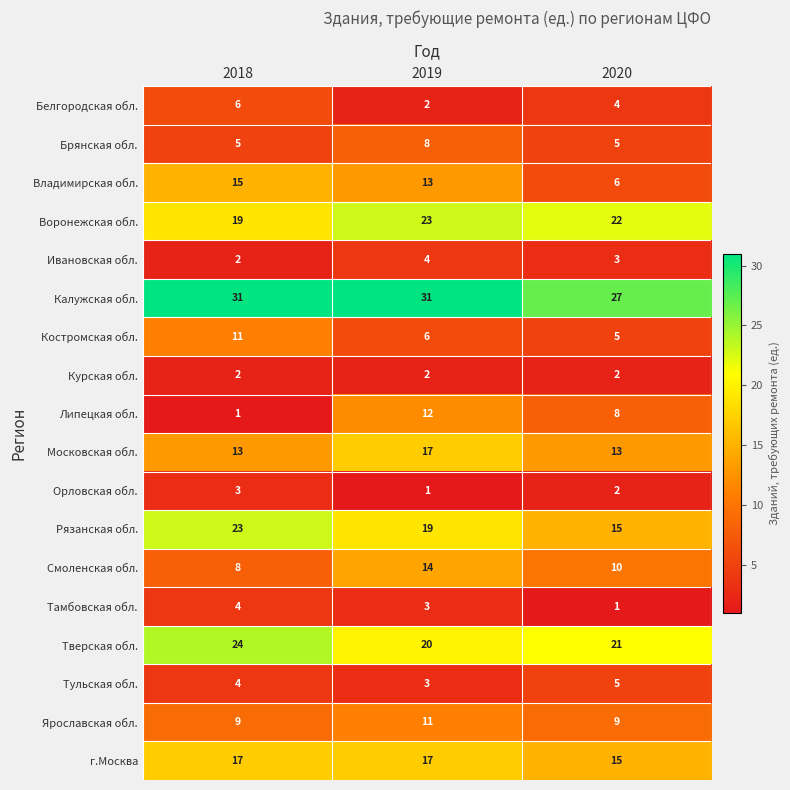

What is the lowest value of the г.Москва series?

15